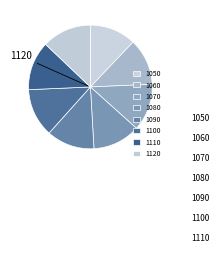

What is the total percentage of 1050 and 1120?

25.0%